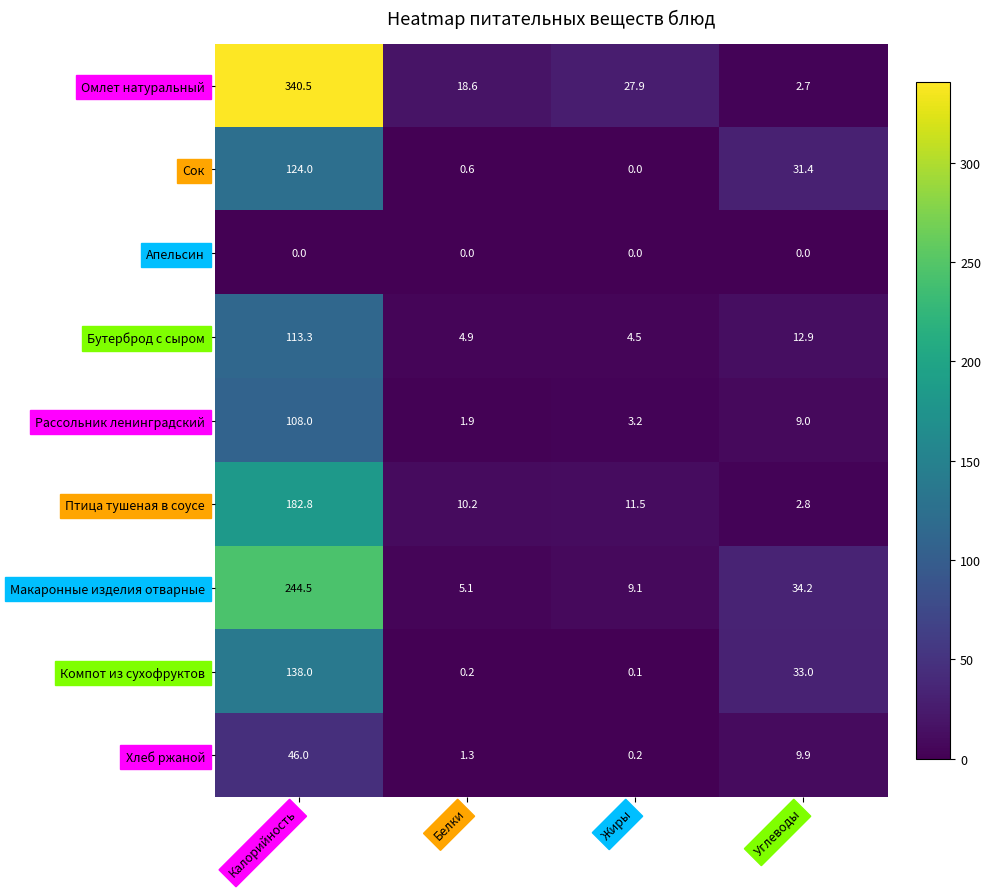

What is the difference between the maximum and minimum values in the Сок series?

124.0